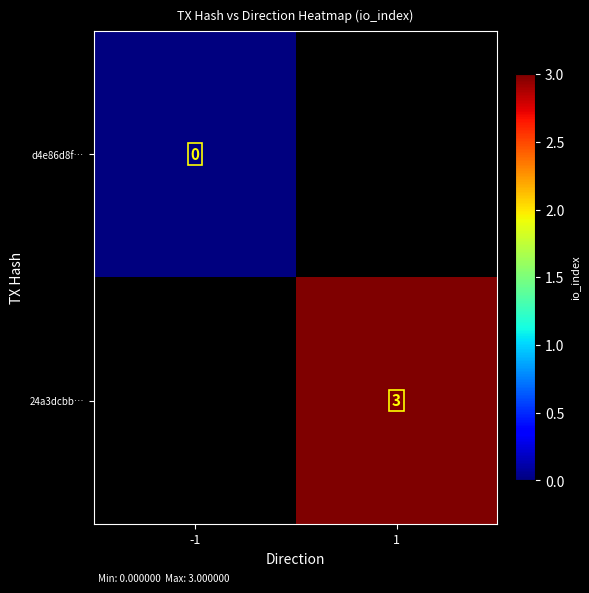

Is the value of d4e86d8f… at -1 greater than the value of 24a3dcbb… at 1?

No